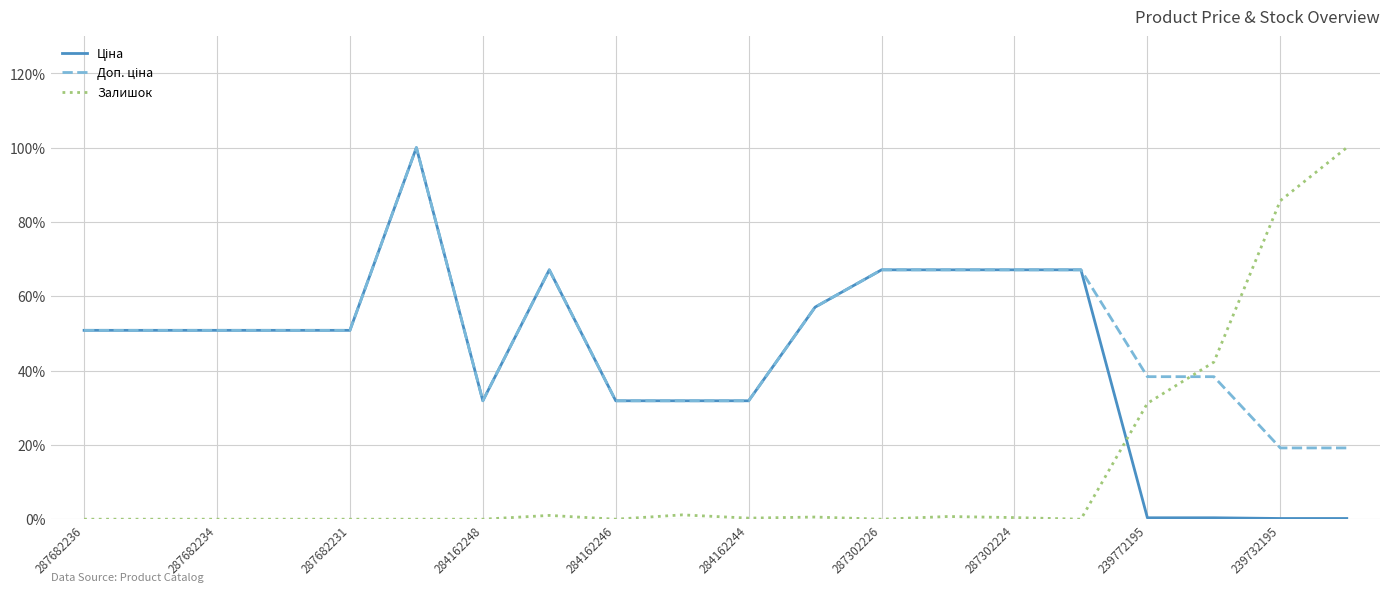

What is the maximum value for Залишок?

100.0